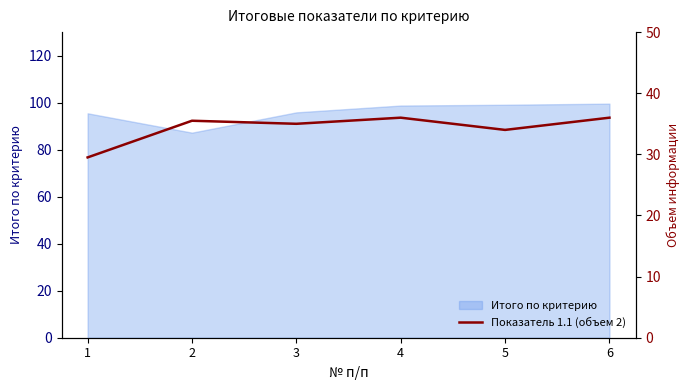

List the labels in order of value, largest first.

4, 6, 2, 3, 5, 1